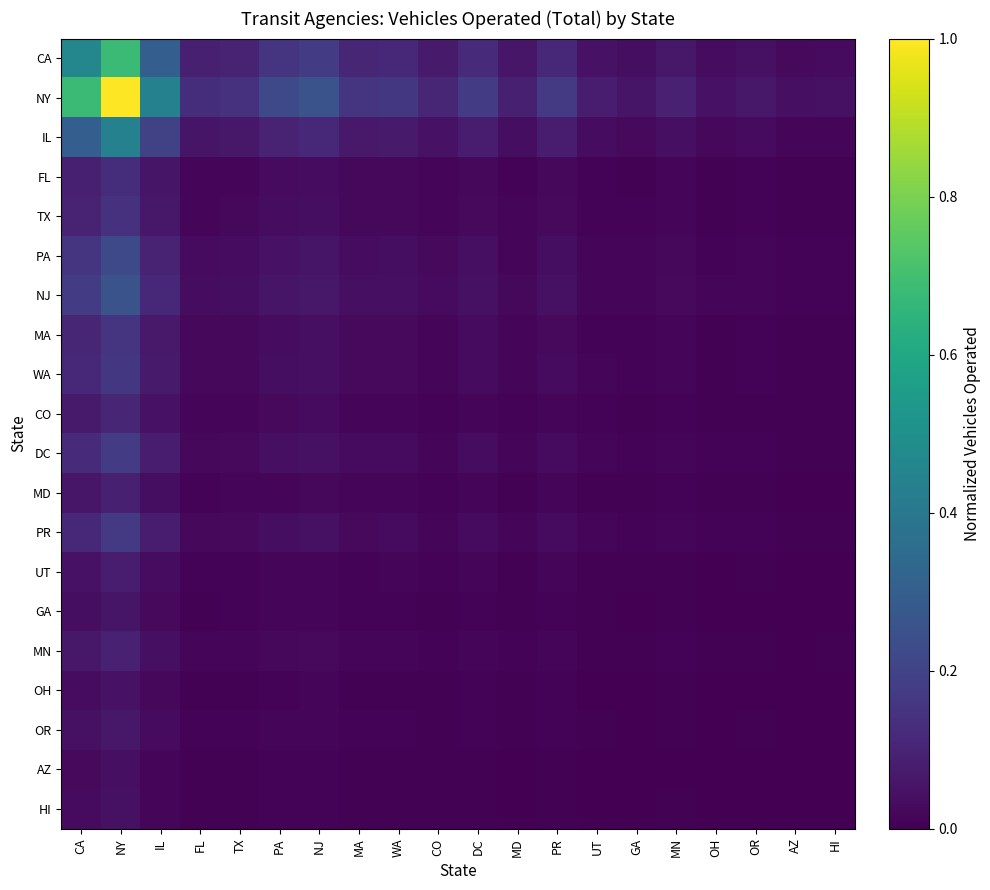

Which series changed the most between MD and OH?

NY